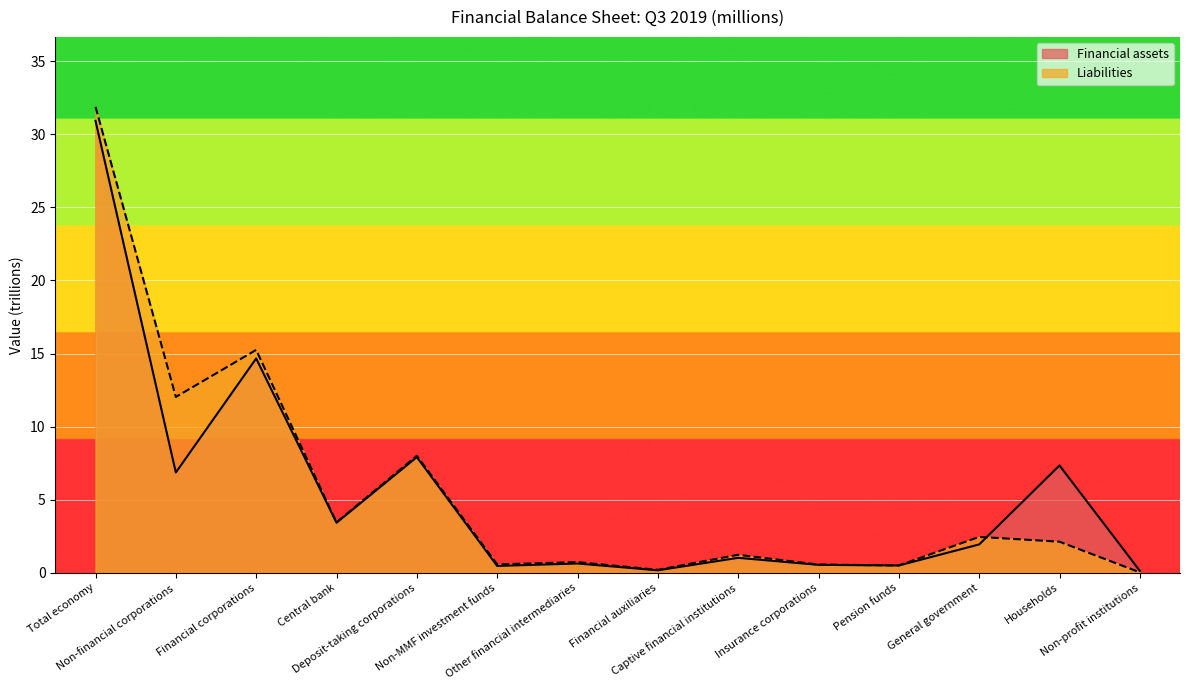

What is the total value across all series at Financial auxiliaries?

0.4